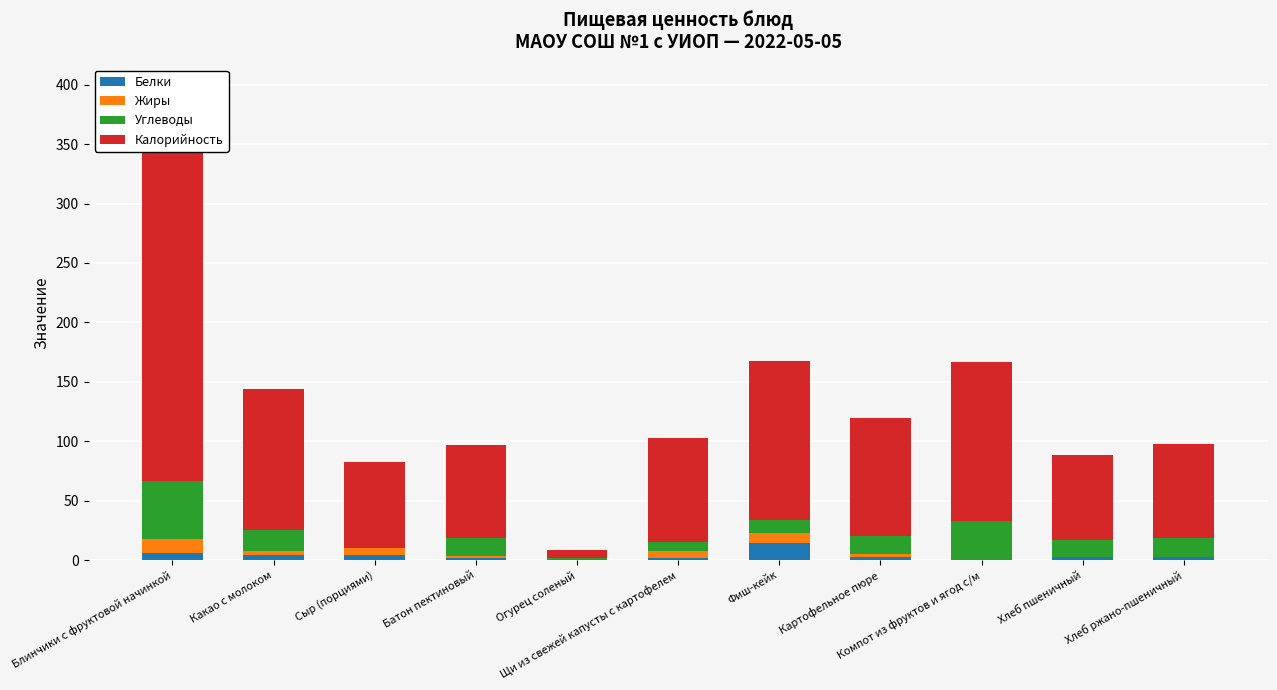

What is the sum of the Белки values at Блинчики с фруктовой начинкой and Хлеб ржано-пшеничный?

8.6